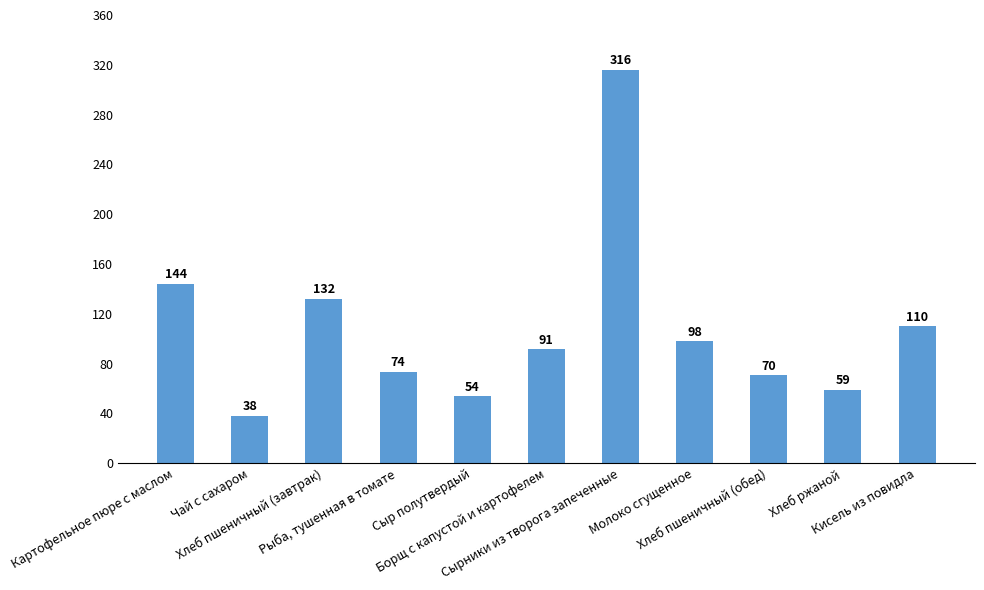

Is it true that the value at Борщ с капустой и картофелем is 91.4?

True